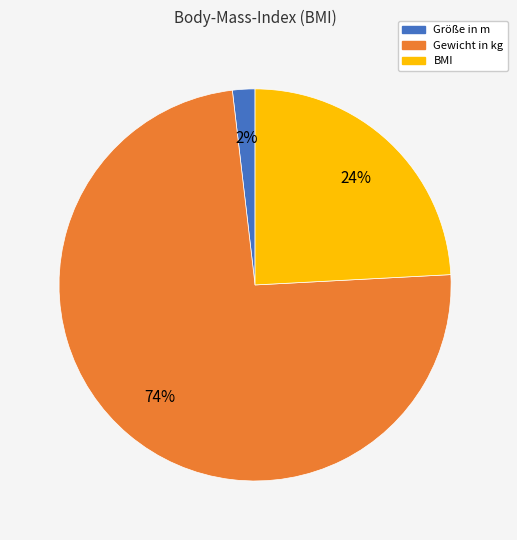

The Größe in m slice represents 8% of the pie. True or false?

False